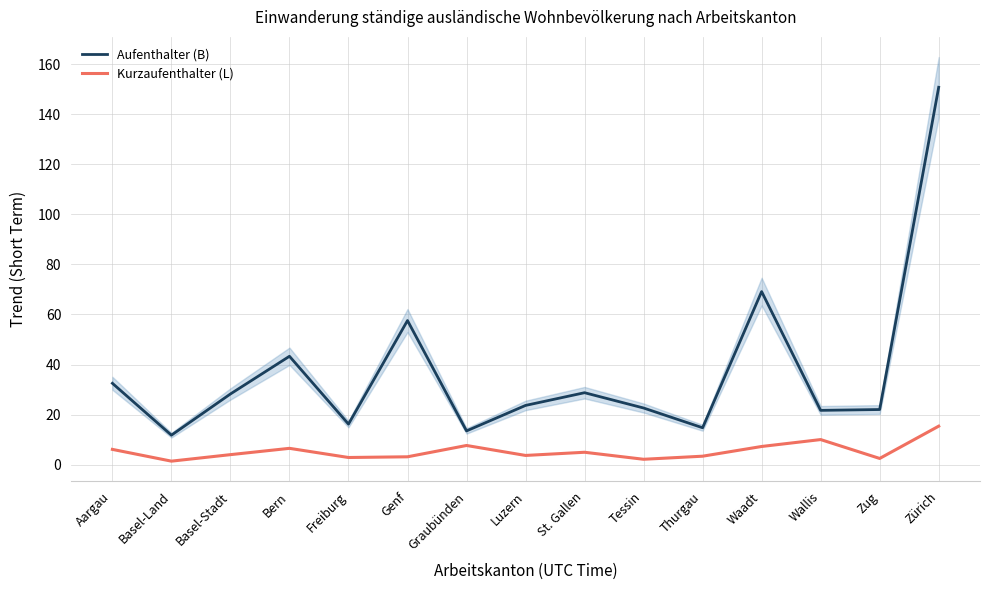

The Aufenthalter (B) series shows 22.6 at Tessin. True or false?

True